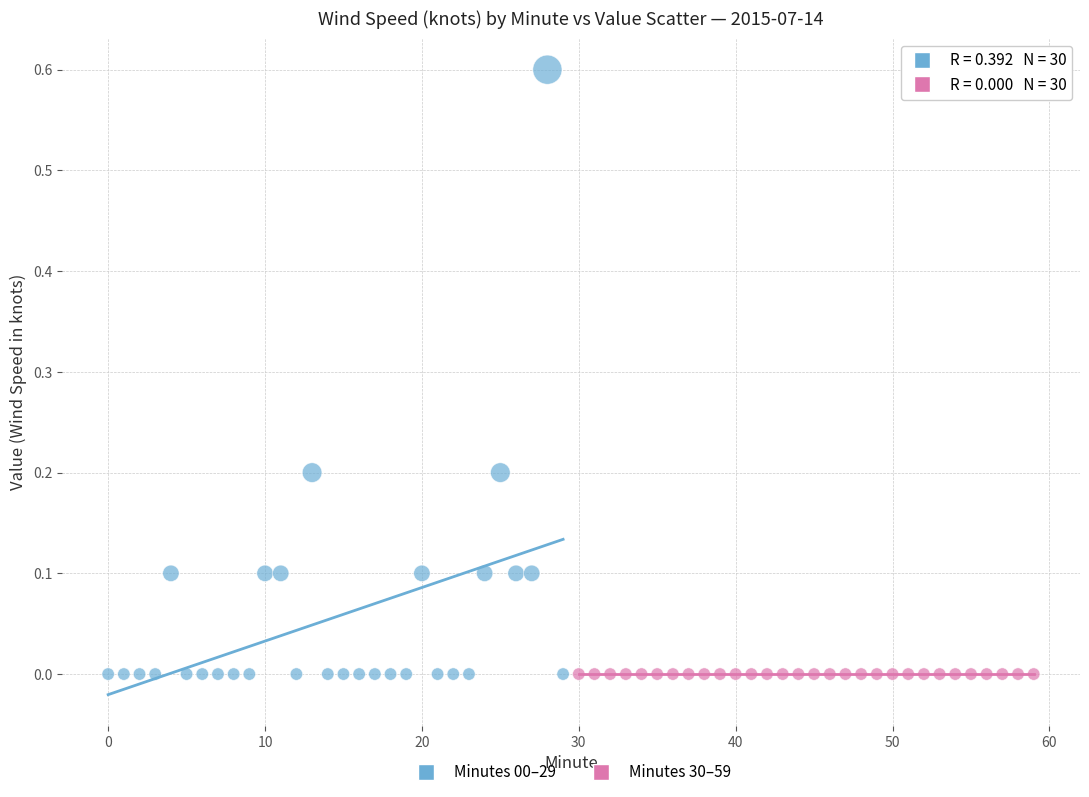

Which series contains the highest Y value?

Minutes 00–29